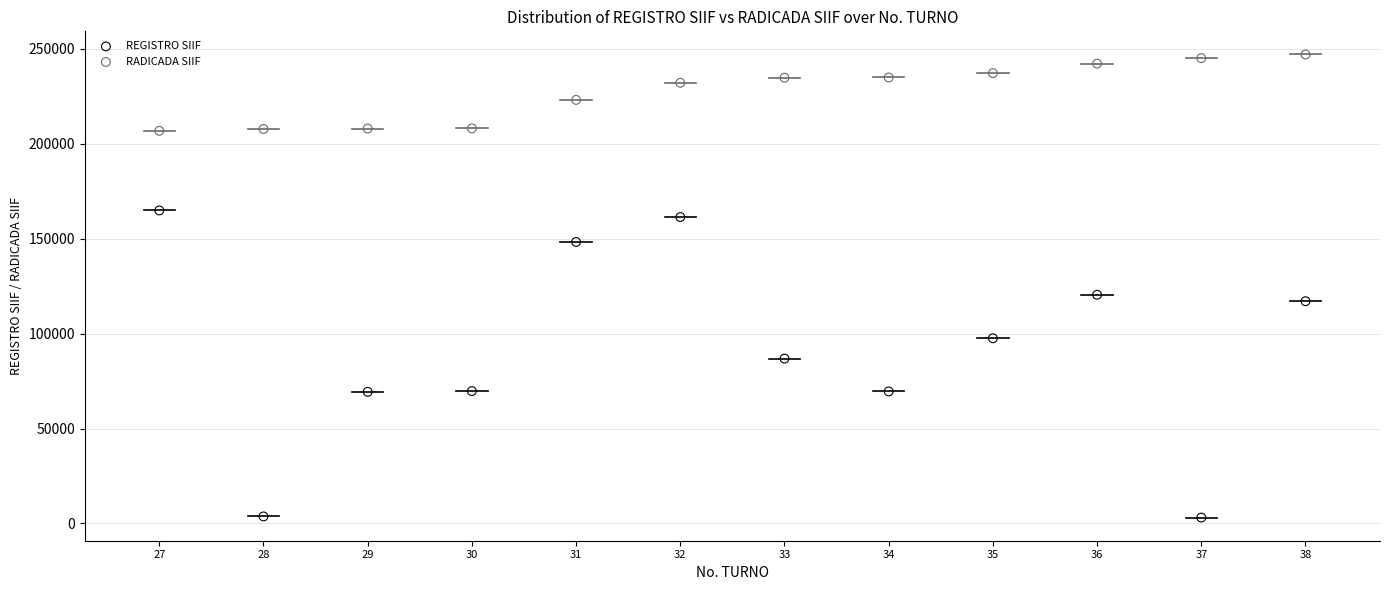

What are all the series names shown in the legend?

REGISTRO SIIF, RADICADA SIIF